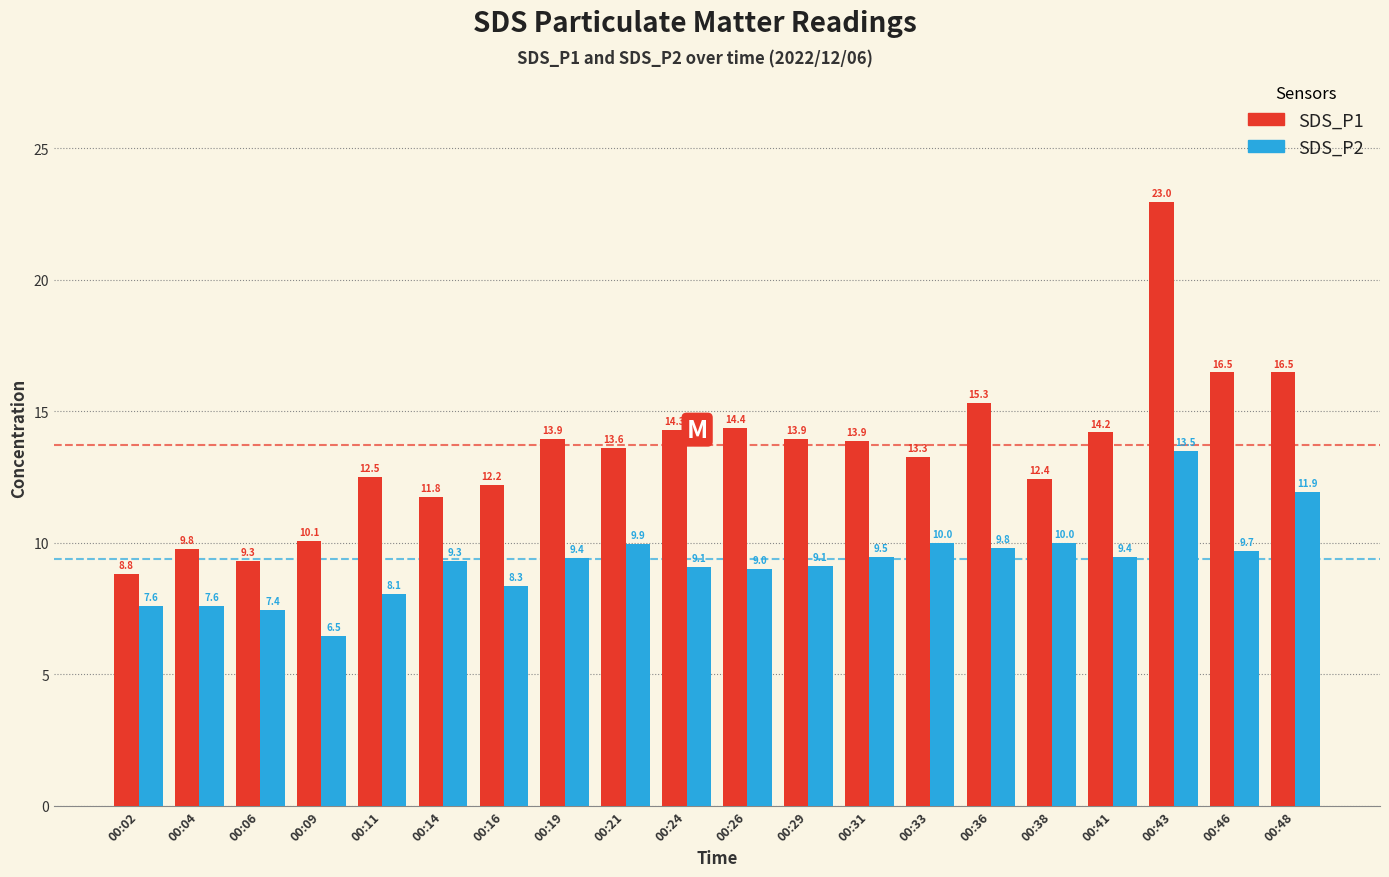

What are all the series names shown in the legend?

SDS_P1, SDS_P2